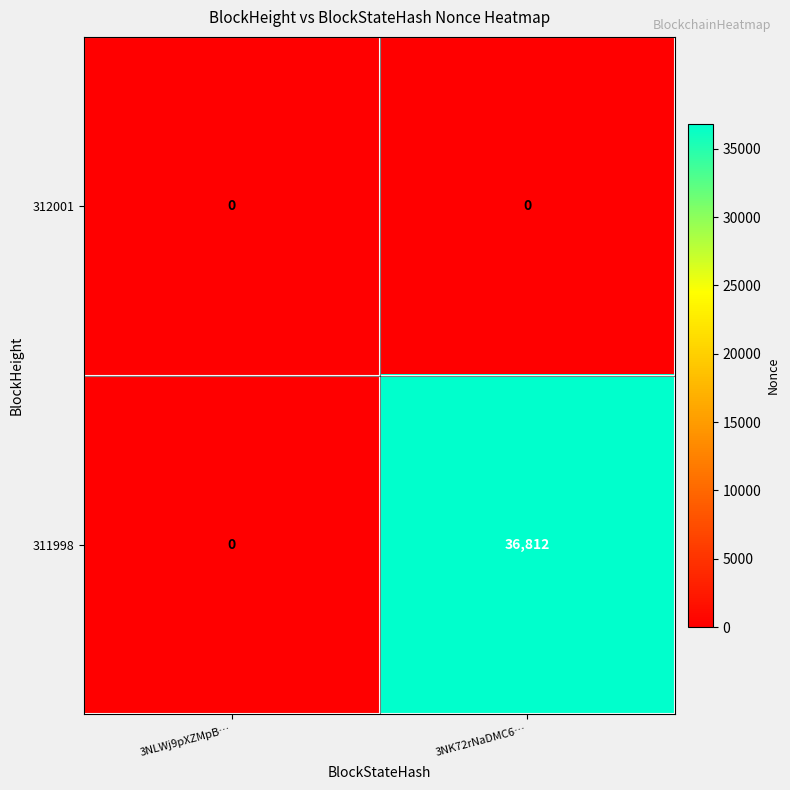

Rank the series by their maximum value, from lowest to highest.

312001, 311998